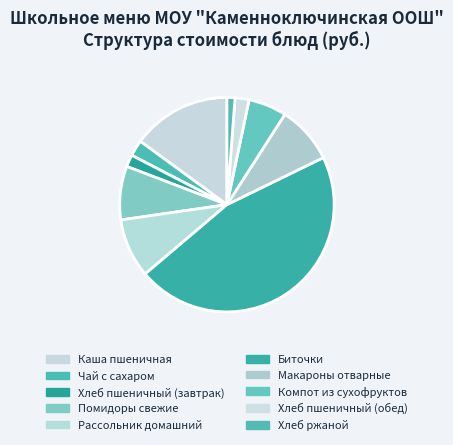

Is there a majority slice in this chart?

No